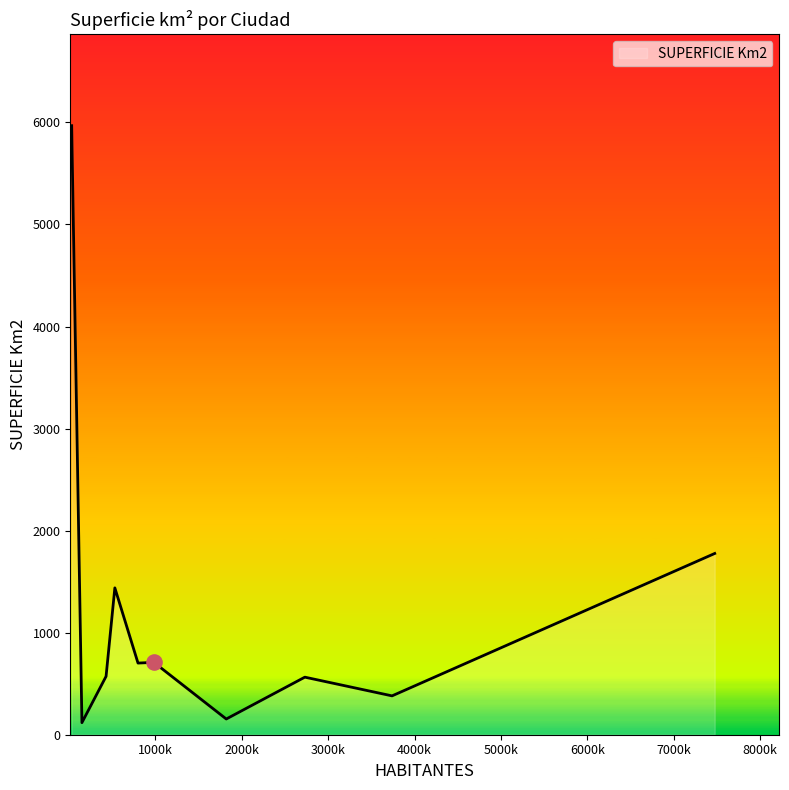

What is the difference between the maximum and minimum values?

5850.0